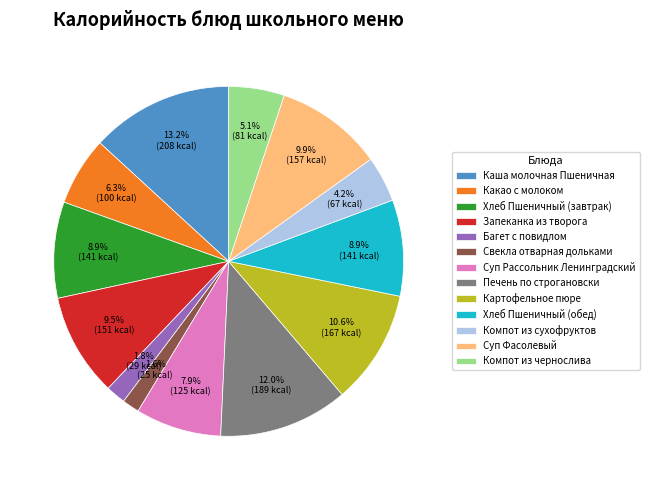

Which category has the biggest portion of the pie?

Каша молочная Пшеничная